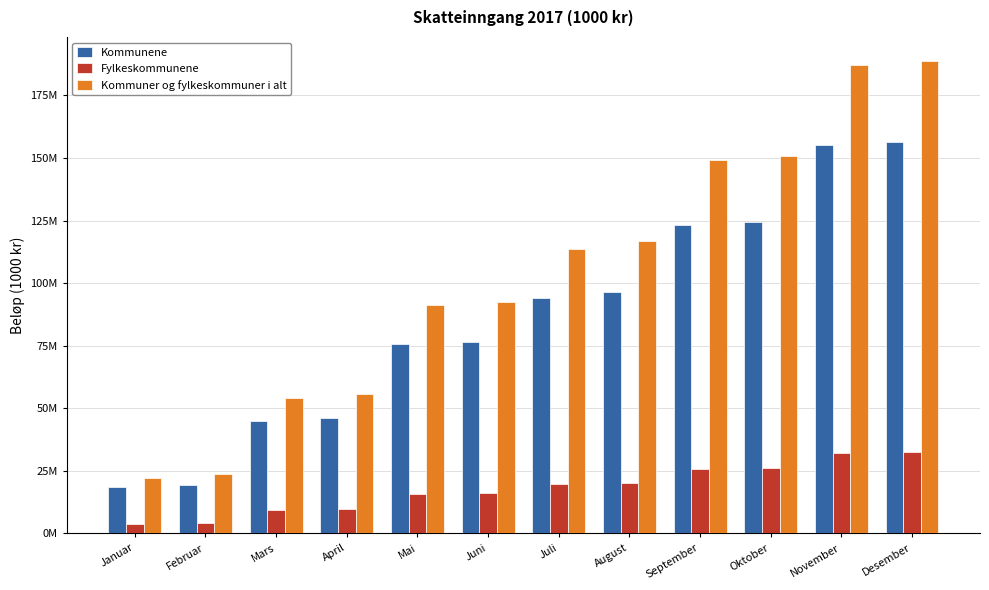

What is the label of the 5th bar from the left?

Mai